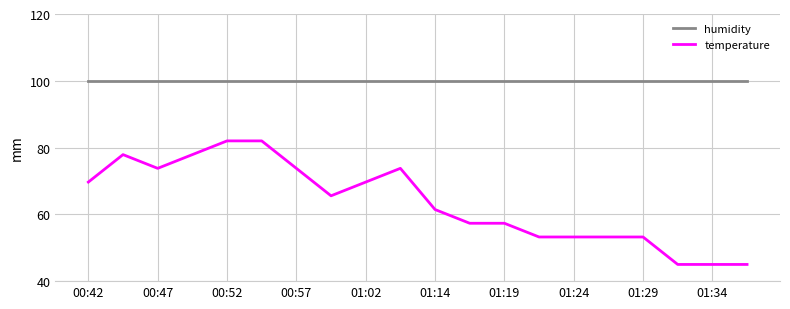

True or false: humidity and temperature intersect in this chart.

False